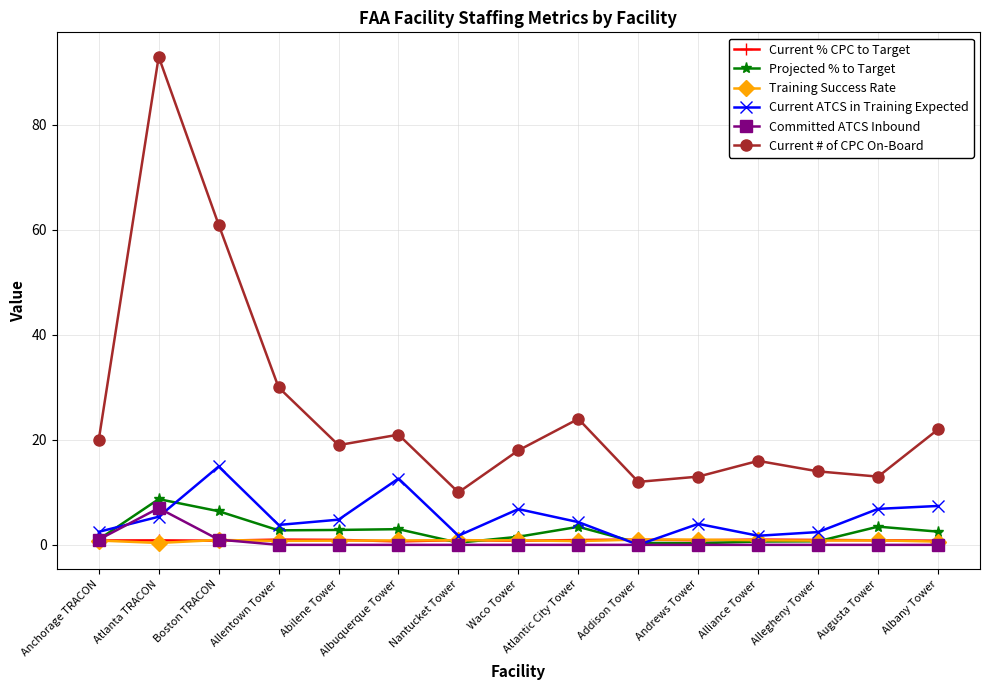

Which series has the largest range (max minus min)?

Current # of CPC On-Board